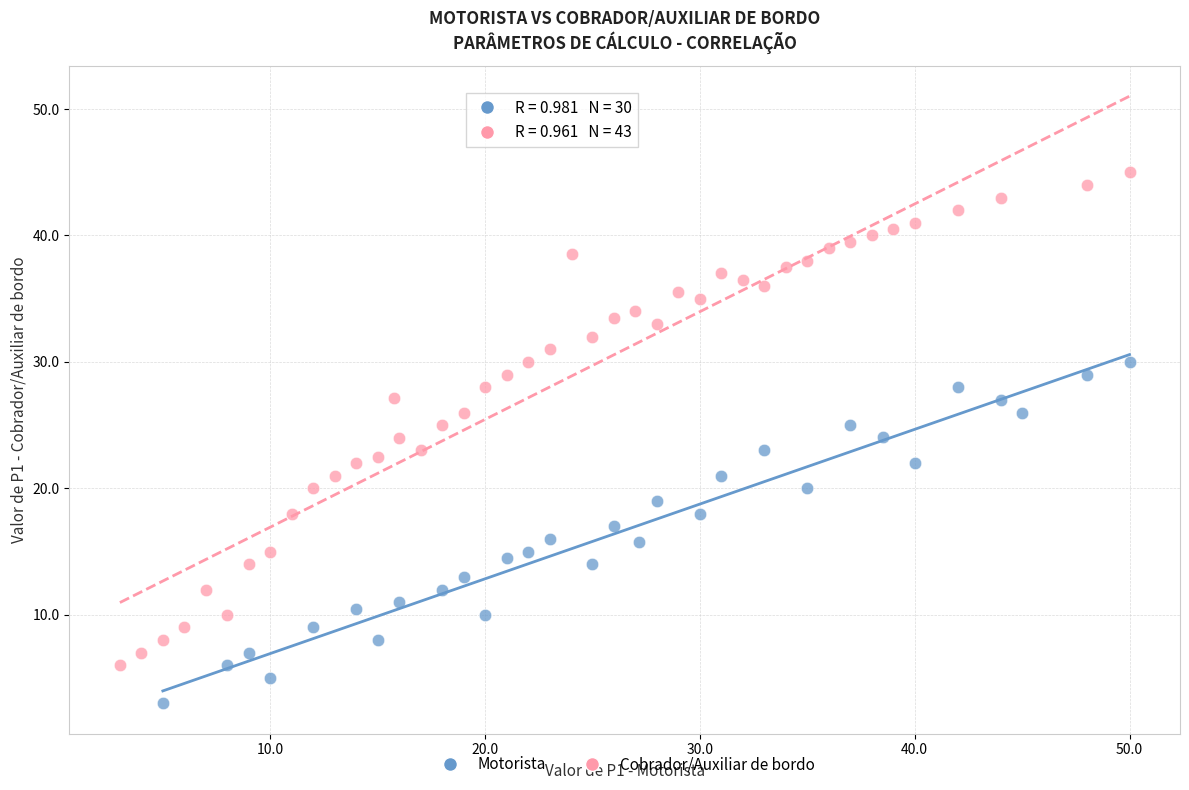

Which series contains the lowest Y value?

Motorista